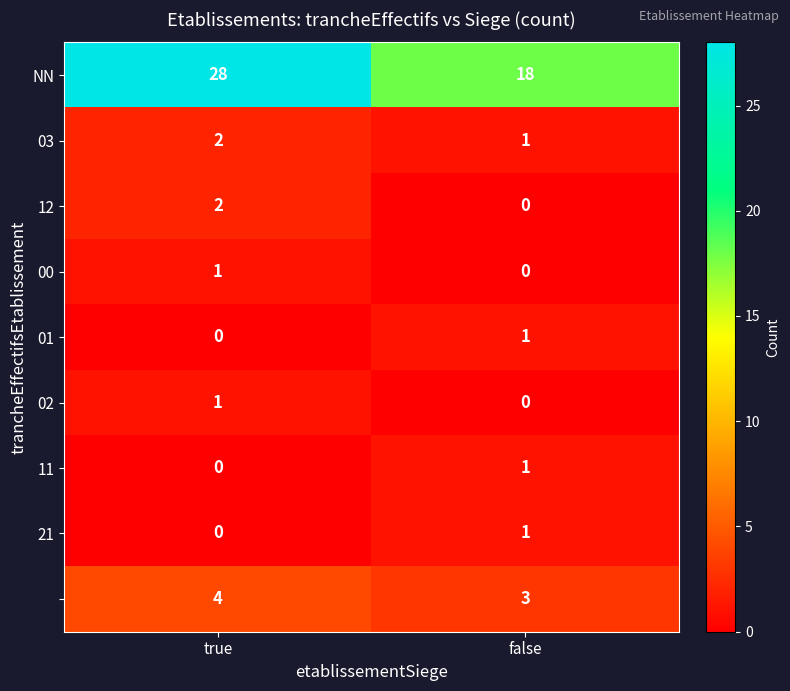

What is the total value across all series at false?

25